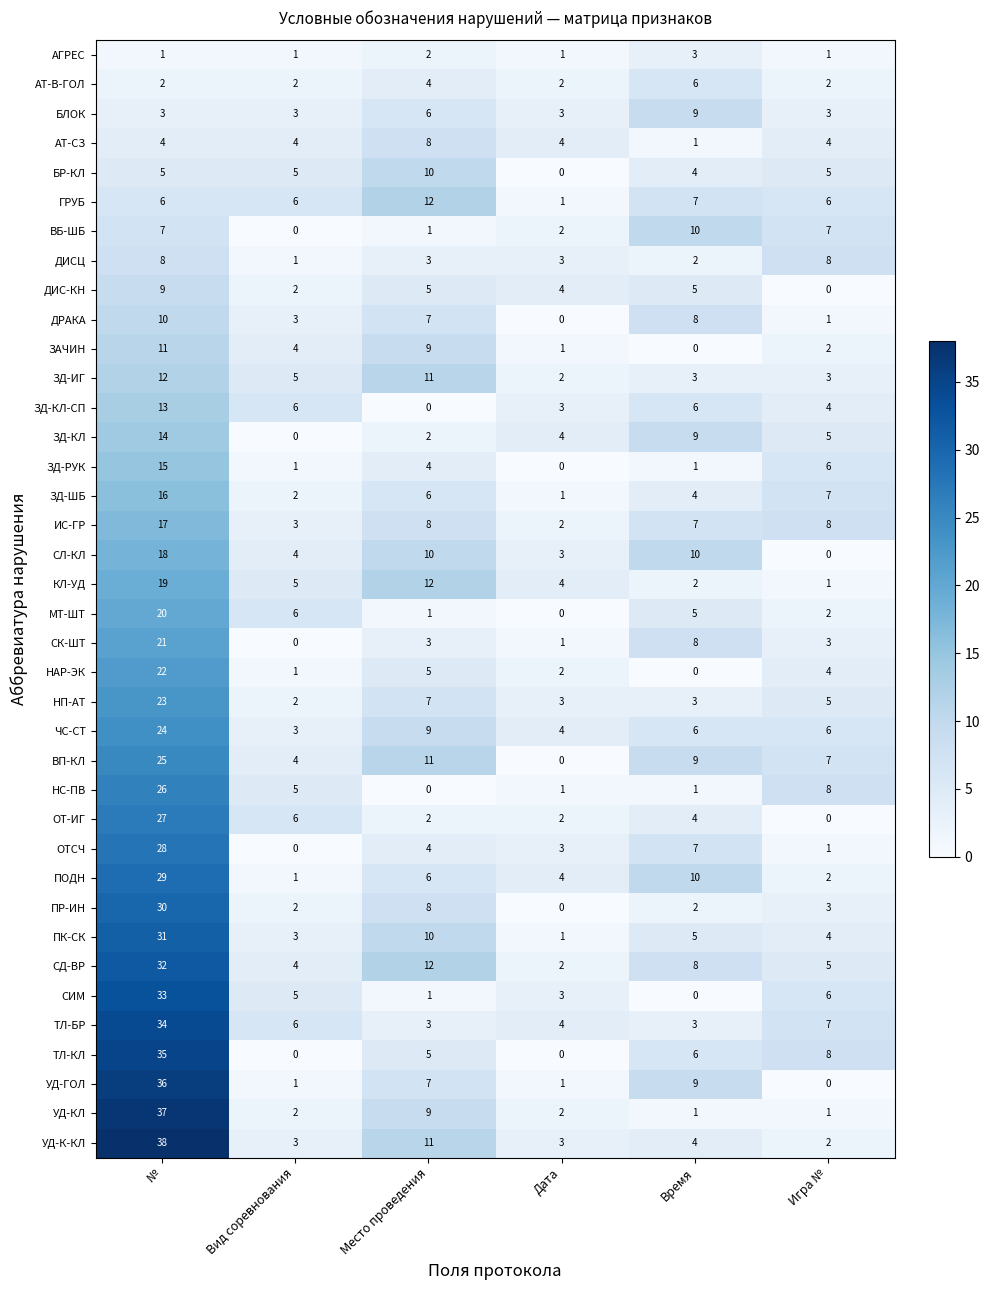

The ТЛ-БР series shows 22 at №. True or false?

False